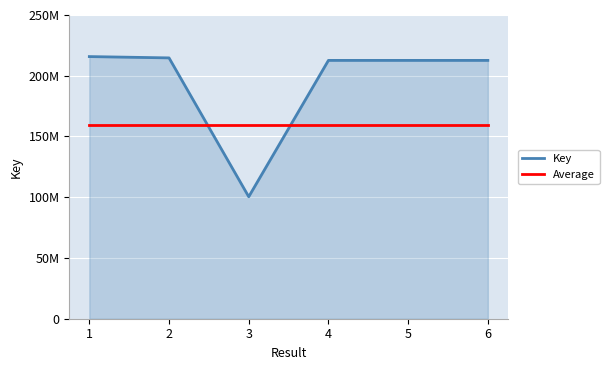

What is the spread (max minus min) of values at 6?

53156256